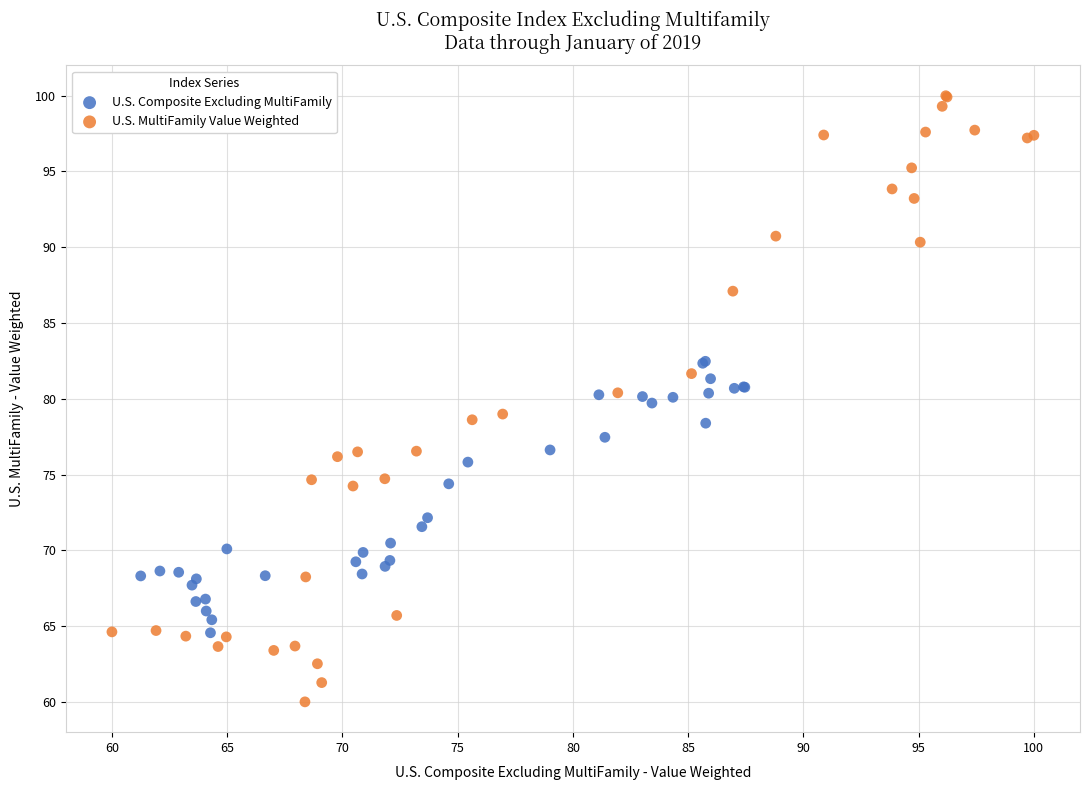

What are all the series names shown in the legend?

U.S. Composite Excluding MultiFamily, U.S. MultiFamily Value Weighted